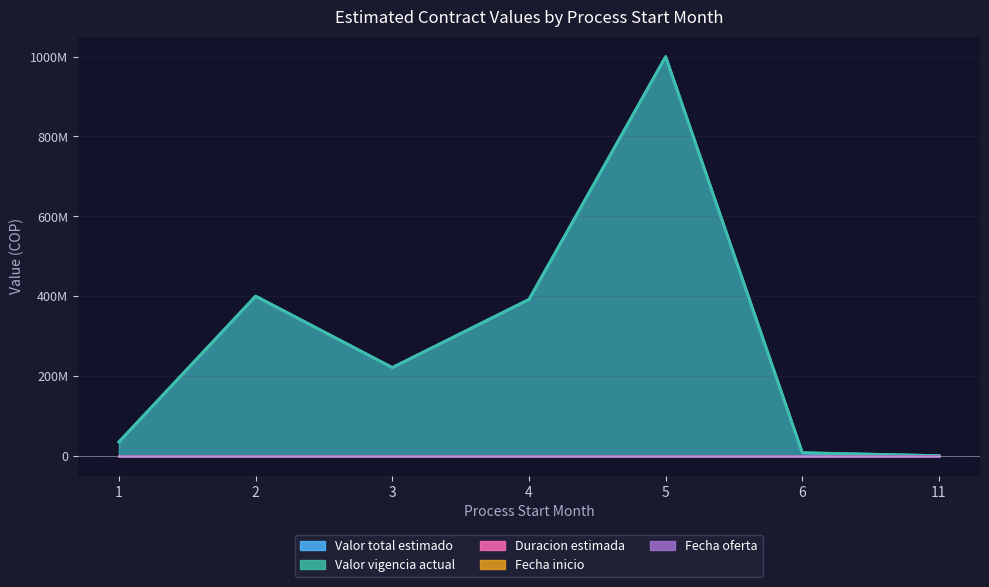

Which category has the highest value in the Duracion estimada series?

4